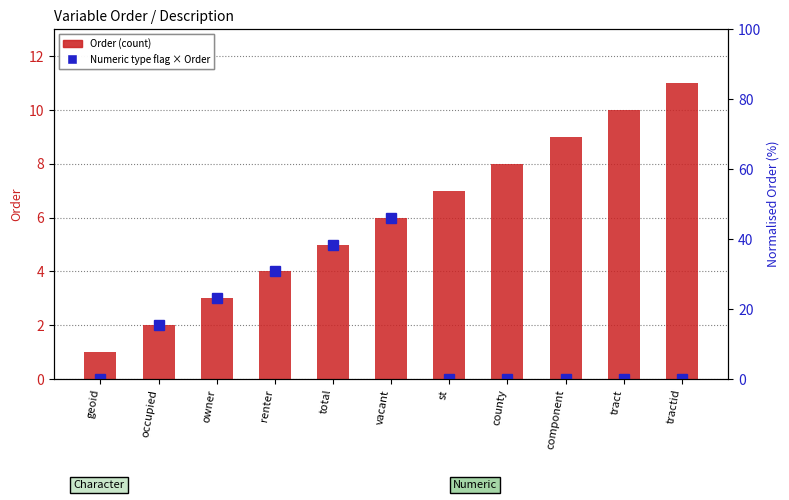

What is the total value across all series at renter?

8